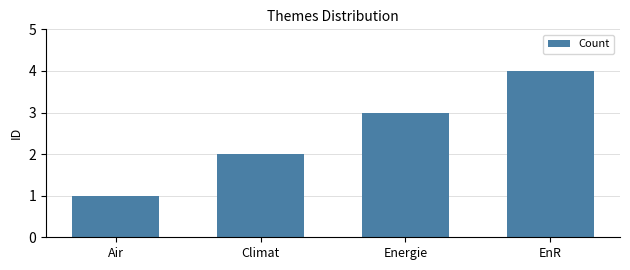

What is the approximate value at Air?

1